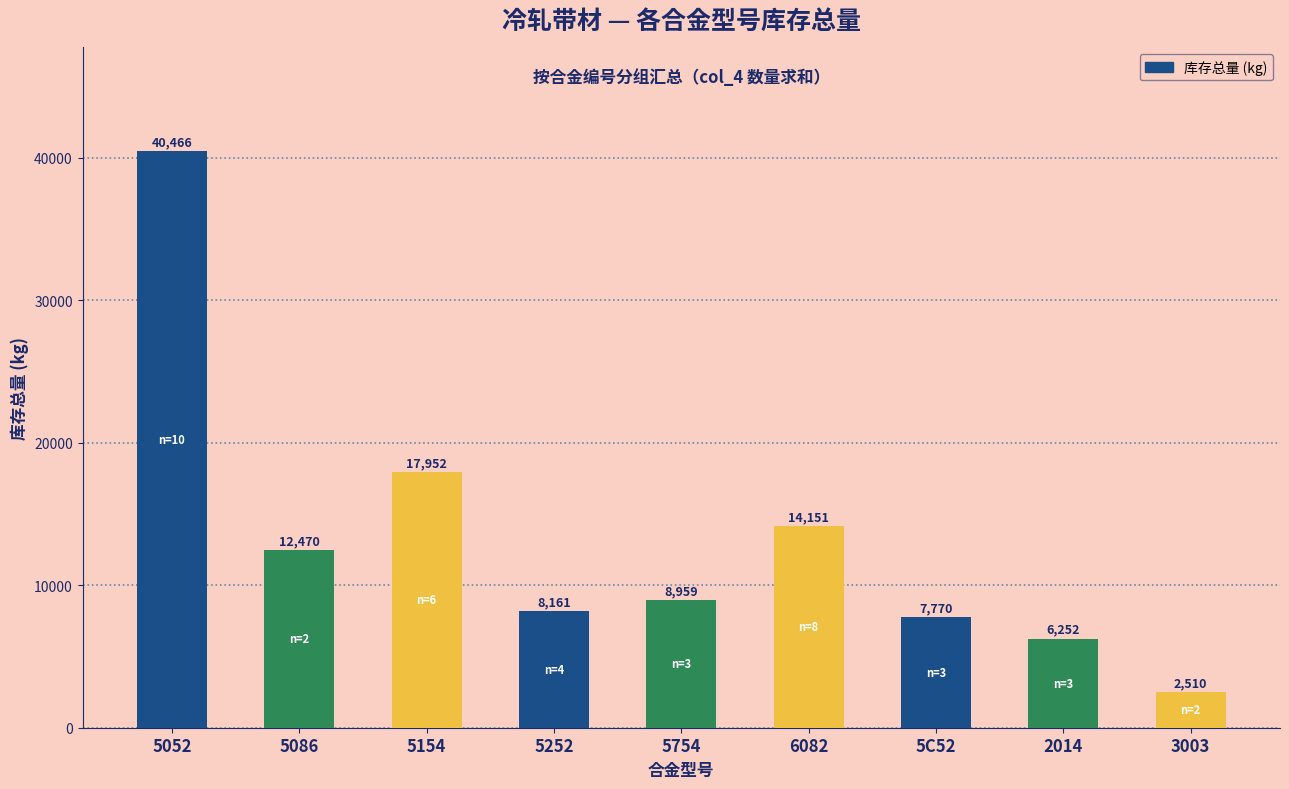

How many data points does each series have?

9